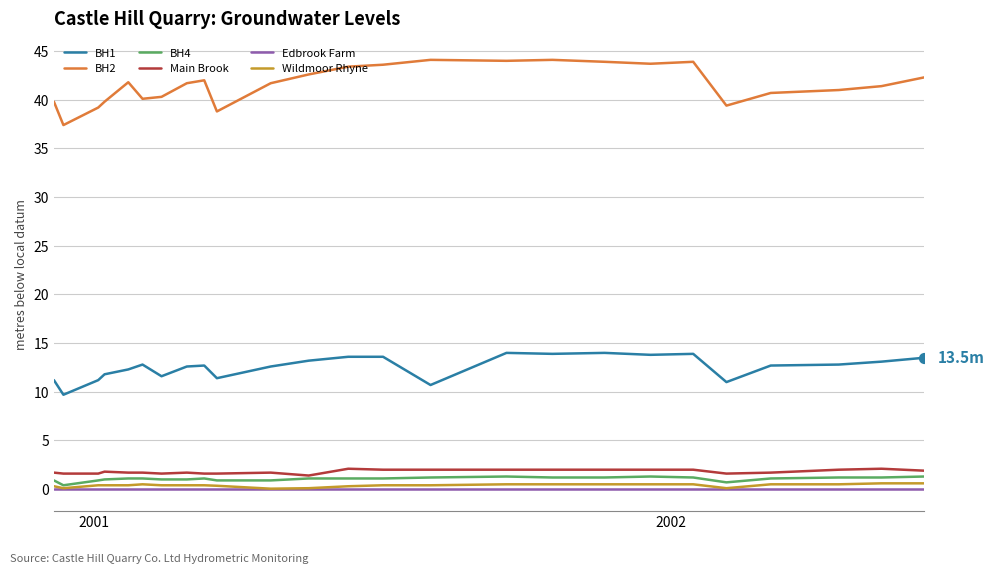

Which series has the largest total across all categories?

BH2